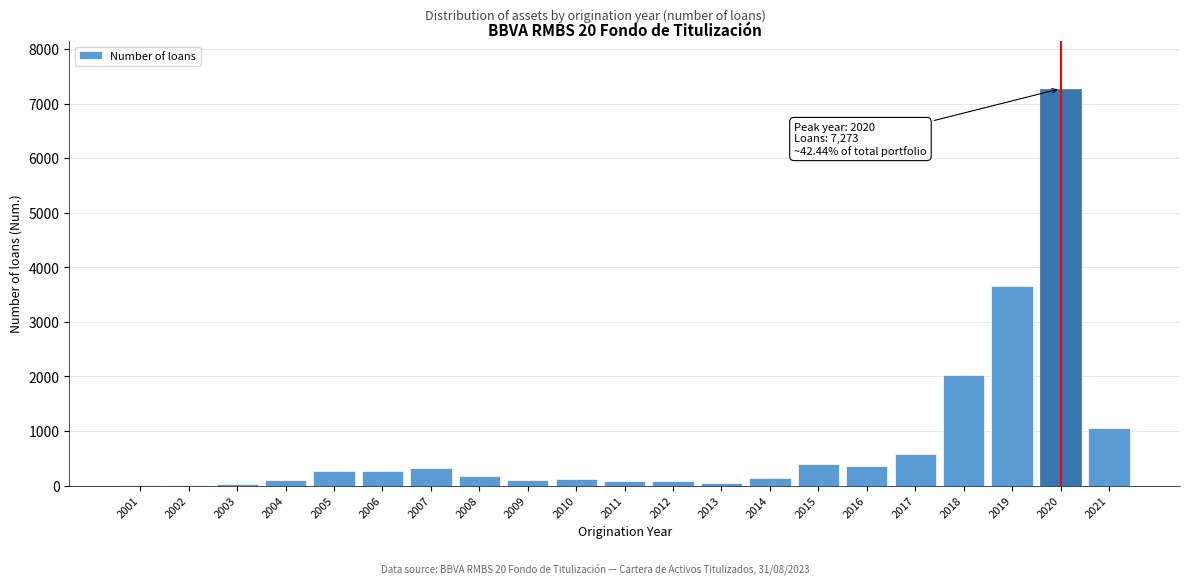

What is the sum of all values?

17137